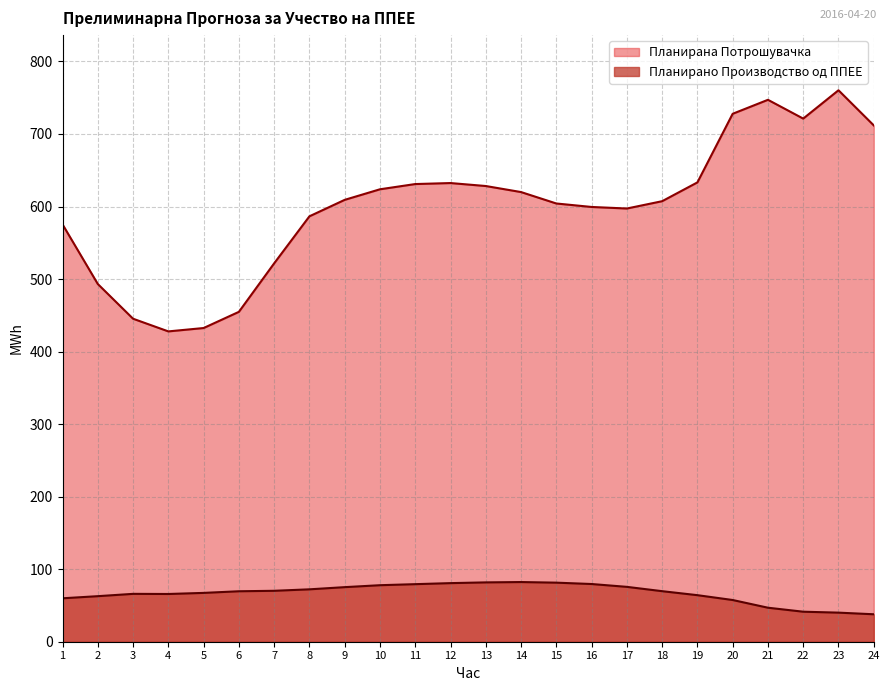

How many lines are shown in the chart?

2